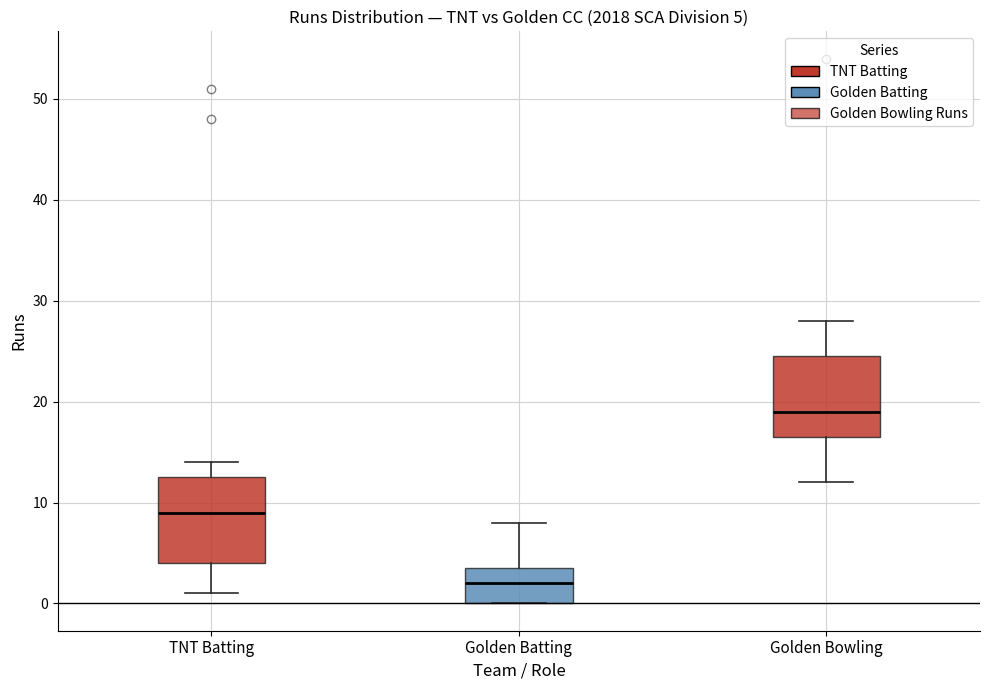

Which box has the highest median line?

Golden Bowling